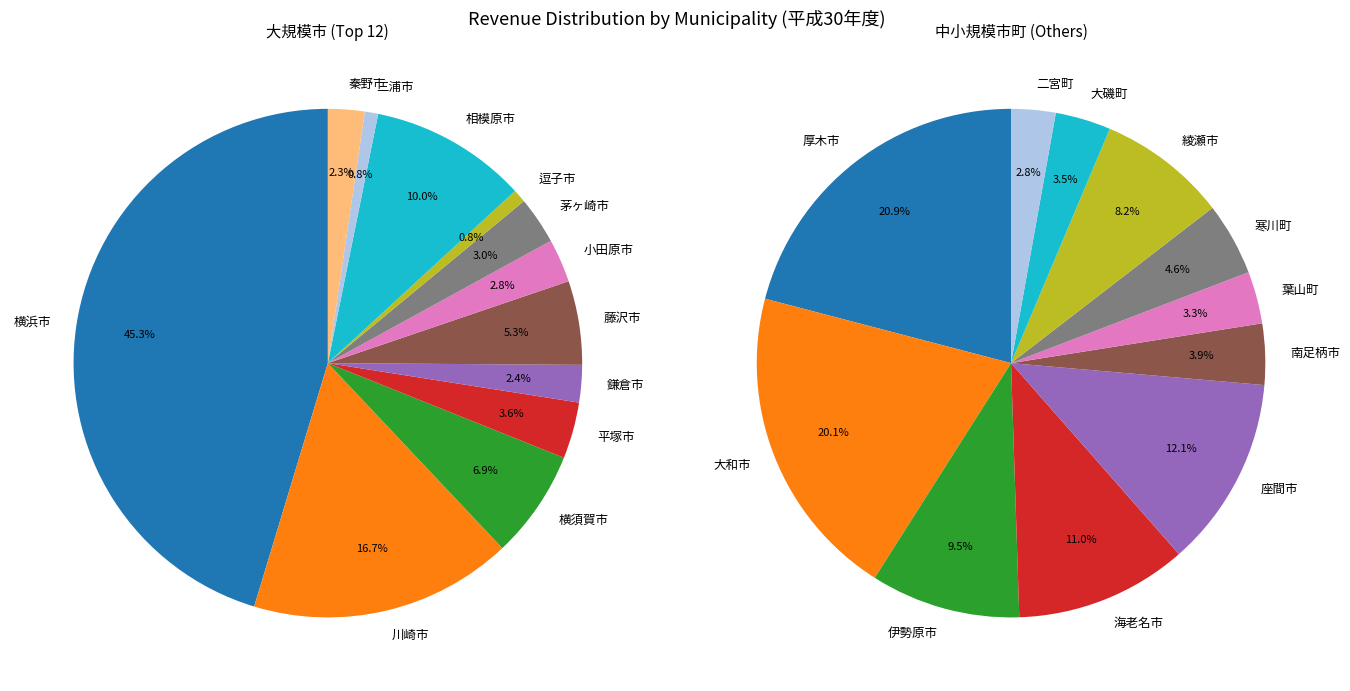

Which slice is the largest?

横浜市